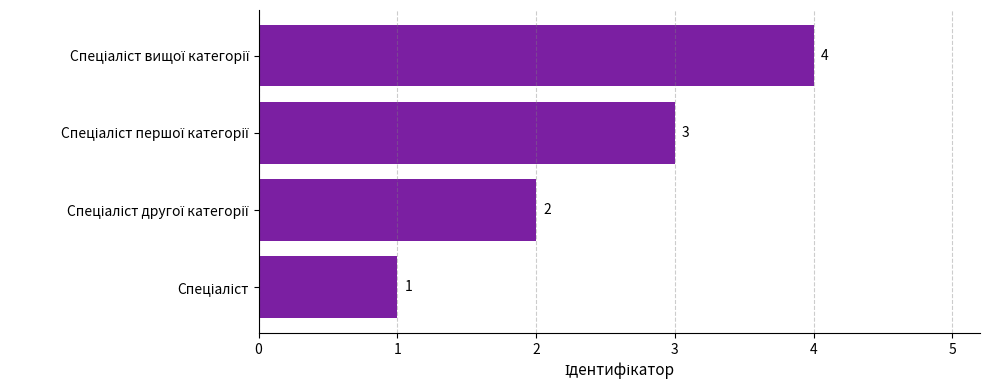

What is the greatest value displayed?

4